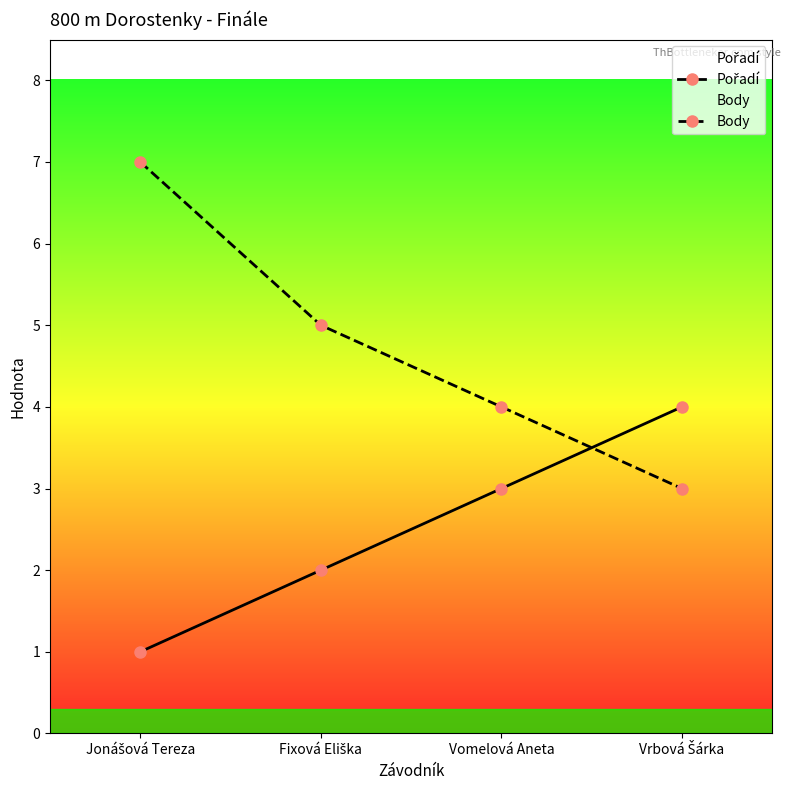

How many Body values are between 4 and 7?

3